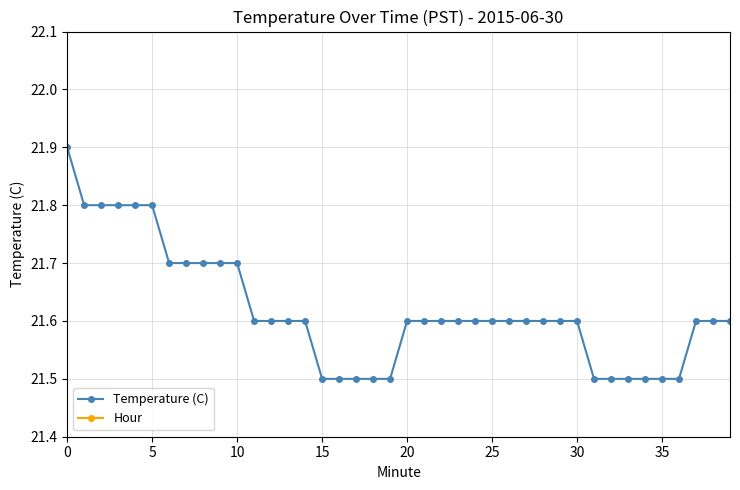

What is the sum of all Temperature (C) values?

864.7